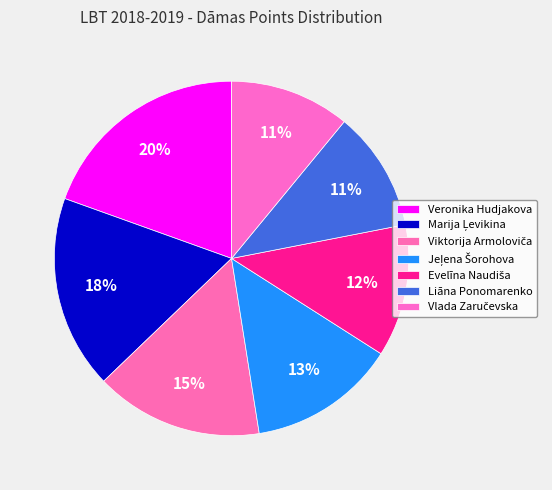

What is the smallest slice in the pie chart?

Liāna Ponomarenko